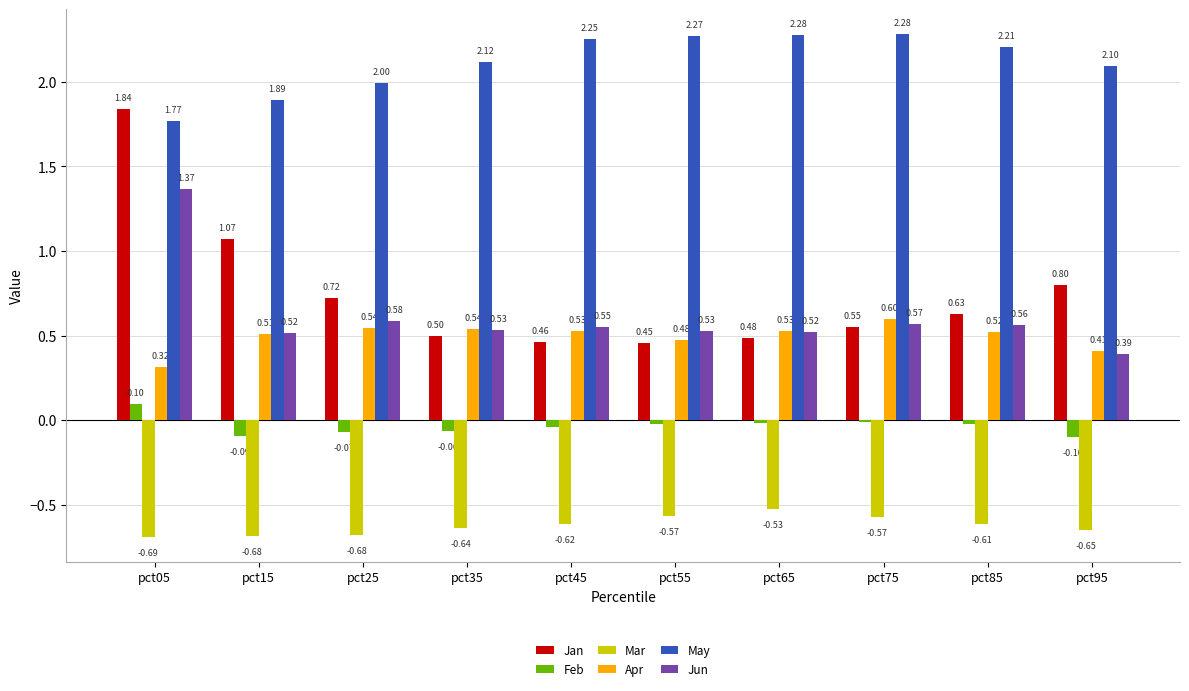

How many bars are there in each group?

6